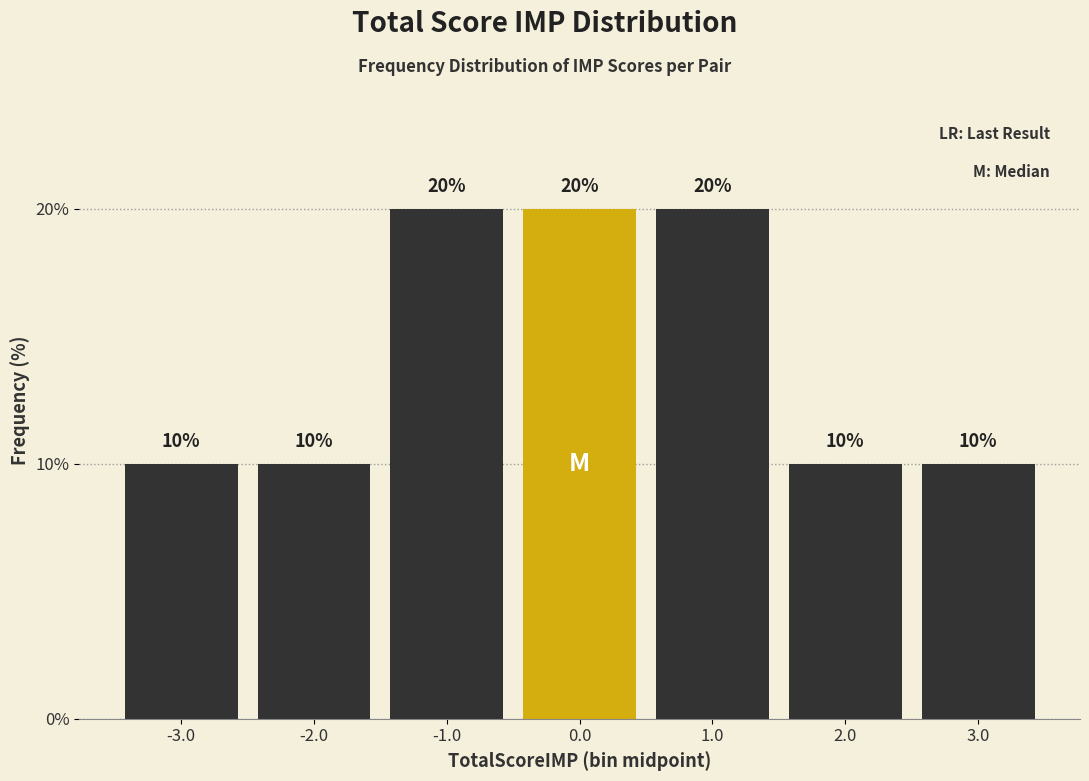

Reading left to right, transcribe this chart: for each bar, give the range it covers on the x-axis and its height.

-3.5 to -2.5: 10
-2.5 to -1.5: 10
-1.5 to -0.5: 20
-0.5 to 0.5: 20
0.5 to 1.5: 20
1.5 to 2.5: 10
2.5 to 3.5: 10